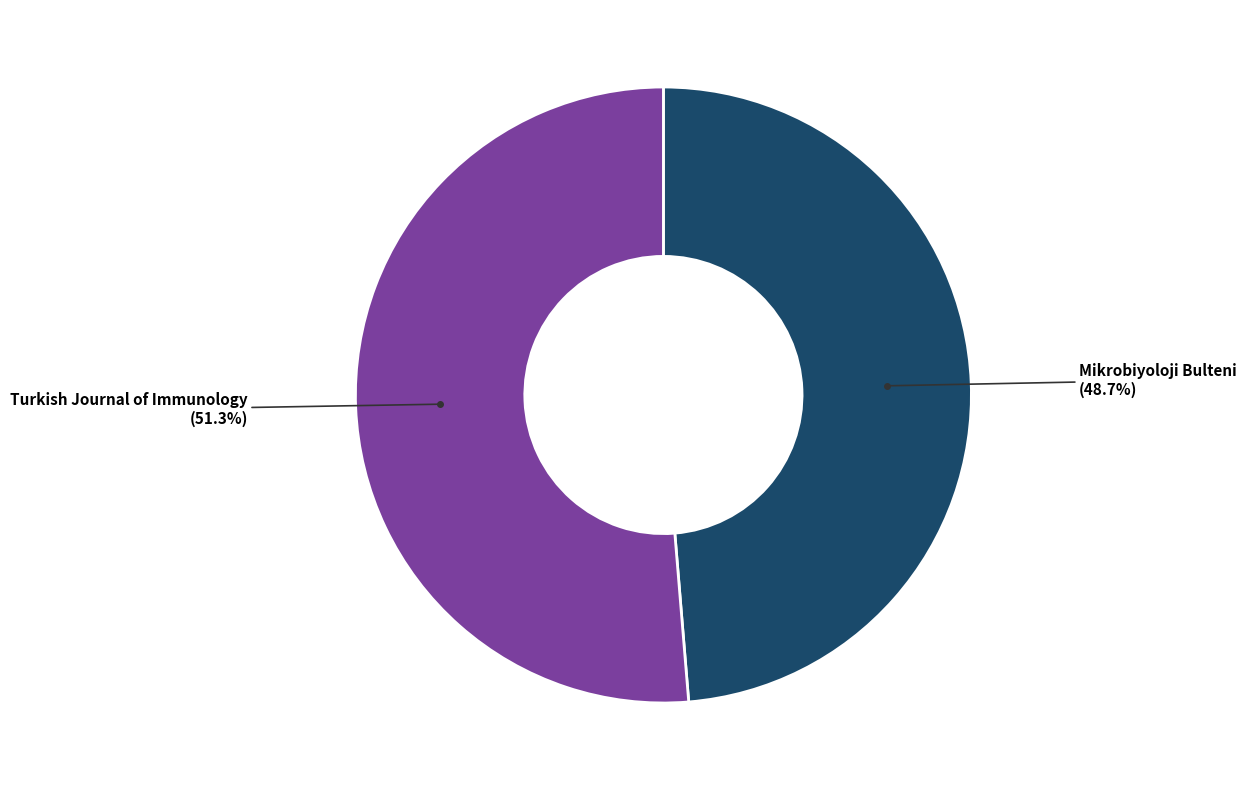

Does any single category account for the majority?

Yes